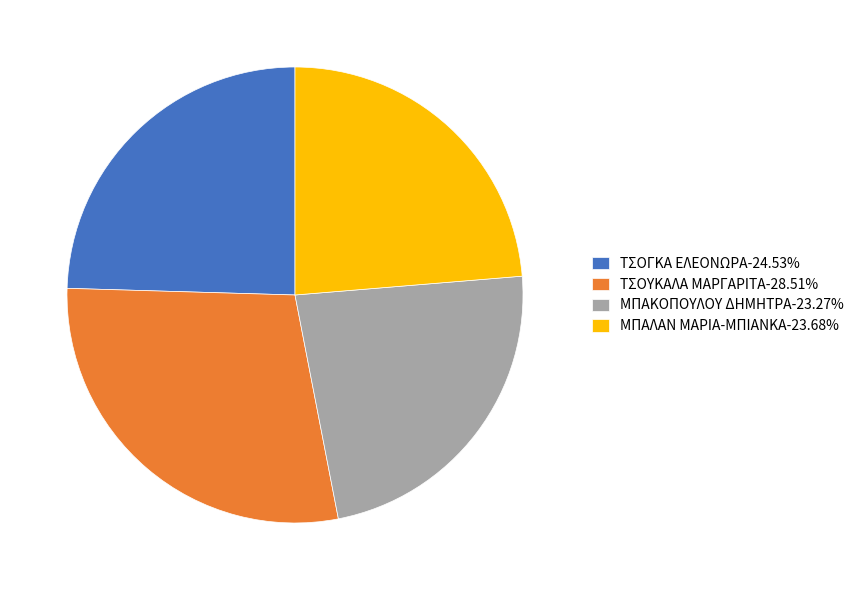

What is the ratio of the value at ΤΣΟΓΚΑ ΕΛΕΟΝΩΡΑ-24.53% to the value at ΜΠΑΚΟΠΟΥΛΟΥ ΔΗΜΗΤΡΑ-23.27%?

1.1